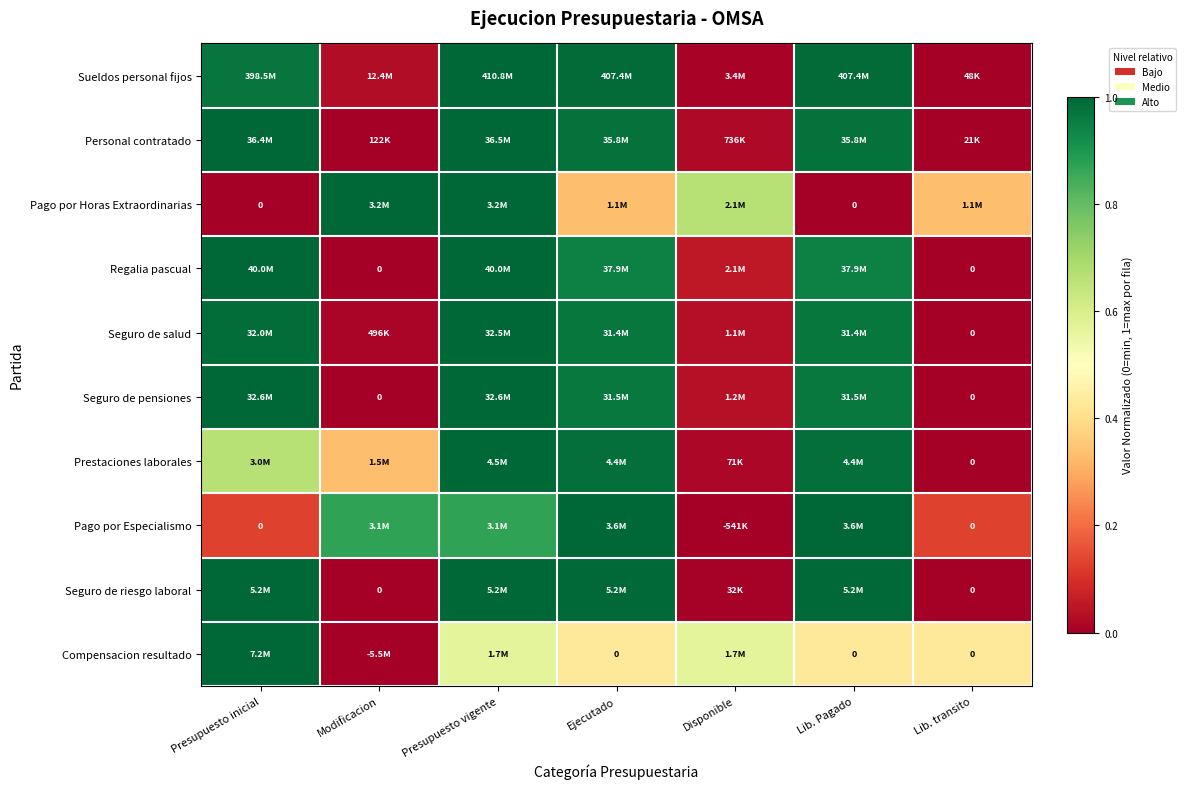

What is the difference between the highest and lowest values at Lib. transito?

0.4